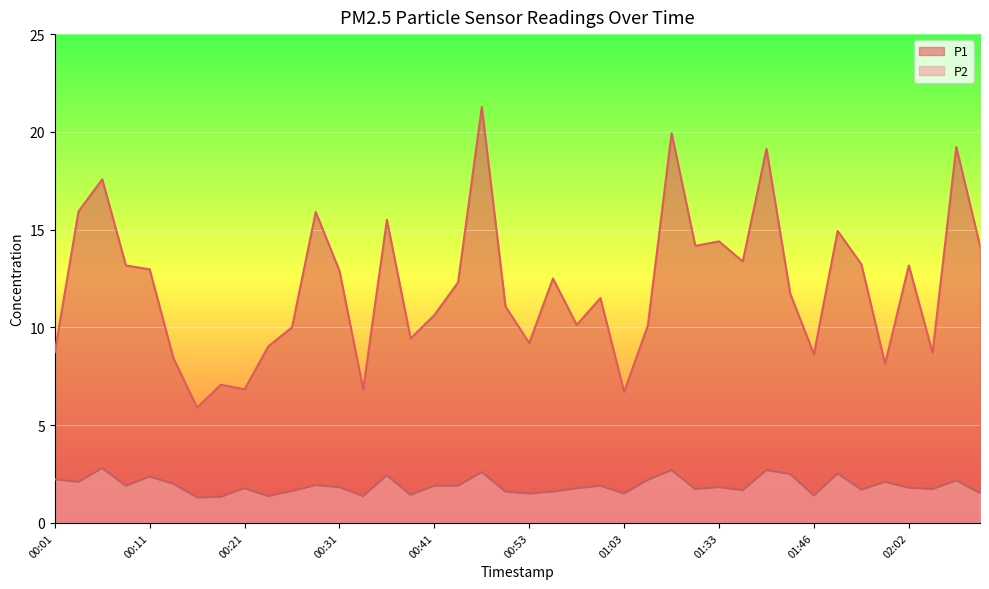

Read the P2 value at 01:54.

2.1